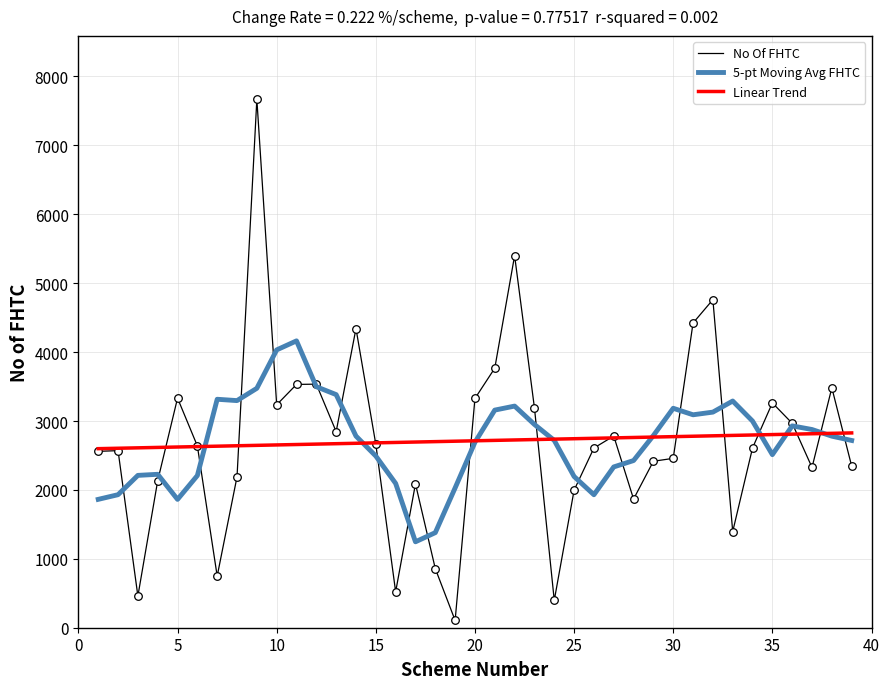

List the series in order of their peak value, lowest first.

Linear Trend, 5-pt Moving Avg FHTC, No Of FHTC